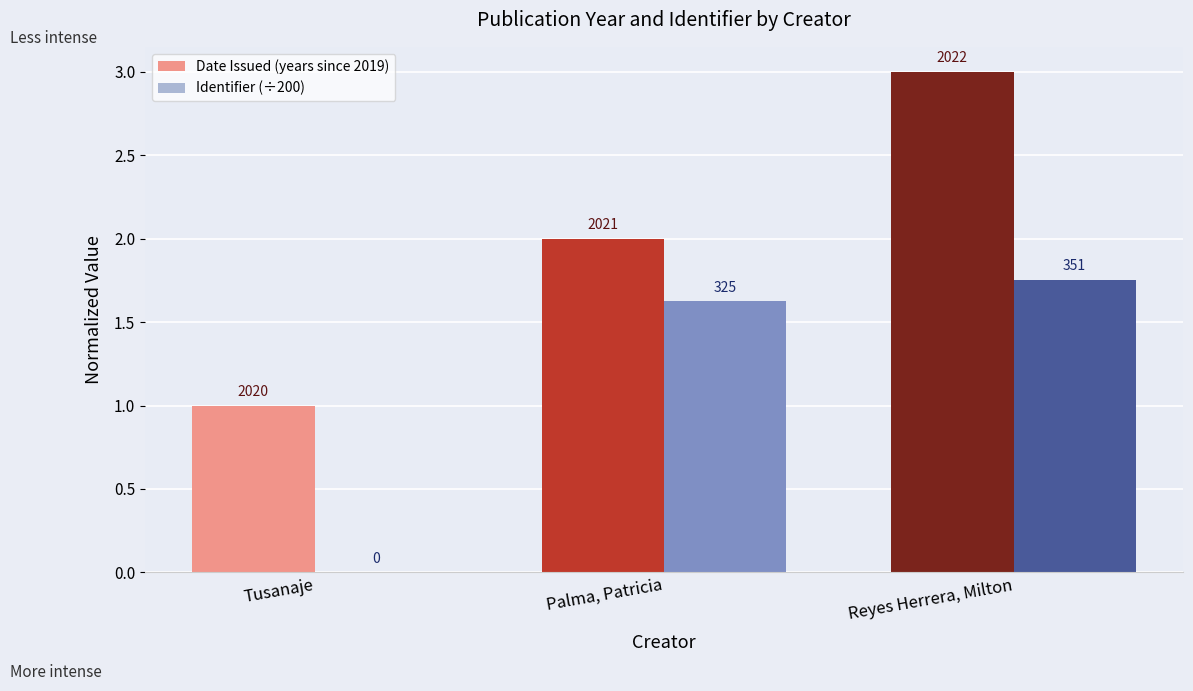

Is the value of Identifier (÷200) at Reyes Herrera, Milton greater than the value of Date Issued (years since 2019) at Palma, Patricia?

No